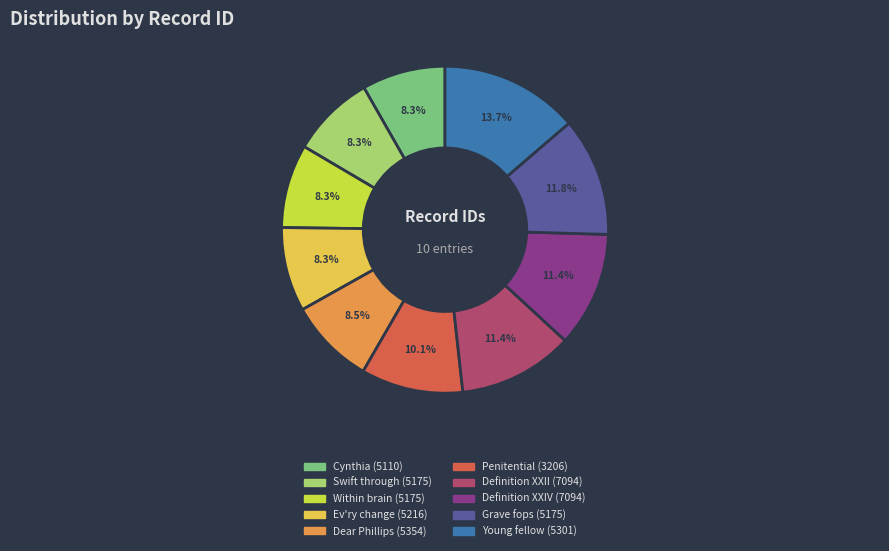

To the nearest percent, what is the difference between the largest and smallest slice percentages?

5%